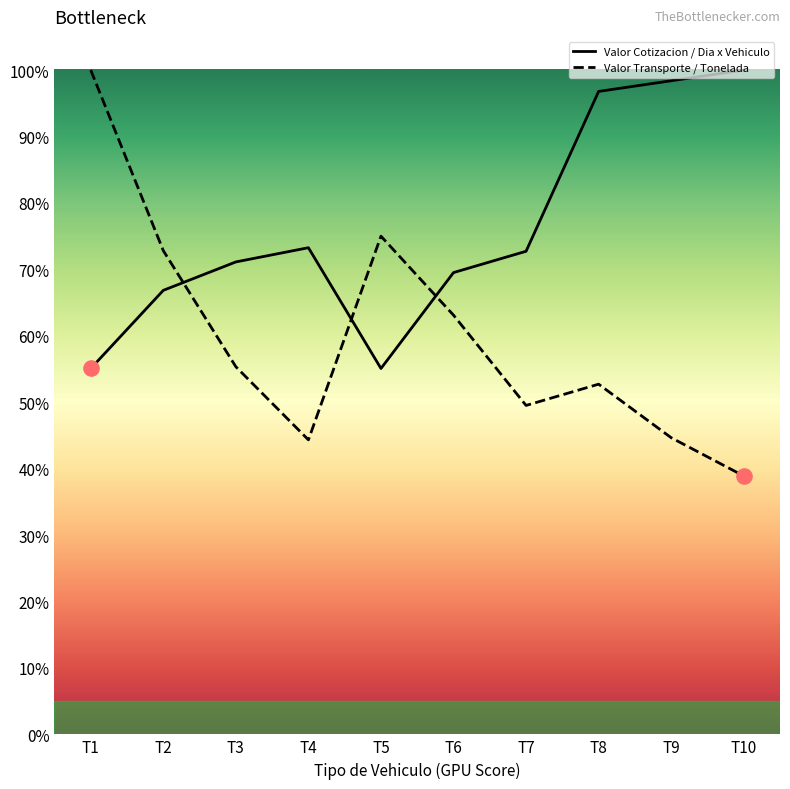

At which category is the sum across all series the highest?

T1